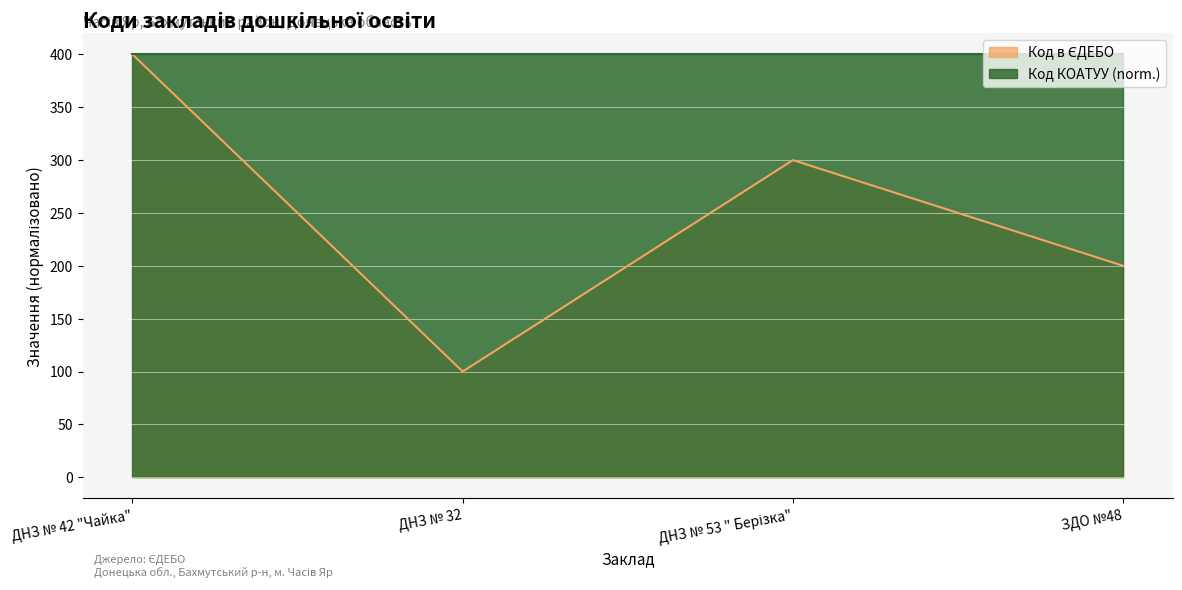

Rank the categories by value from highest to lowest.

ДНЗ № 42 "Чайка", ДНЗ № 53 " Берізка", ЗДО №48, ДНЗ № 32